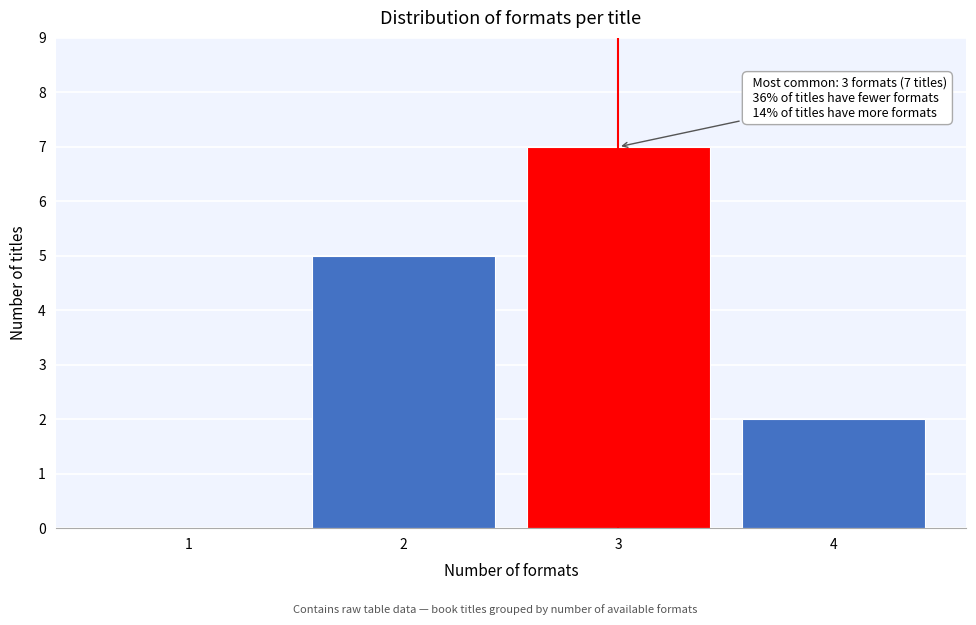

Reading right to left, list all the values displayed in this chart.

4=2	3=7	2=5	1=0